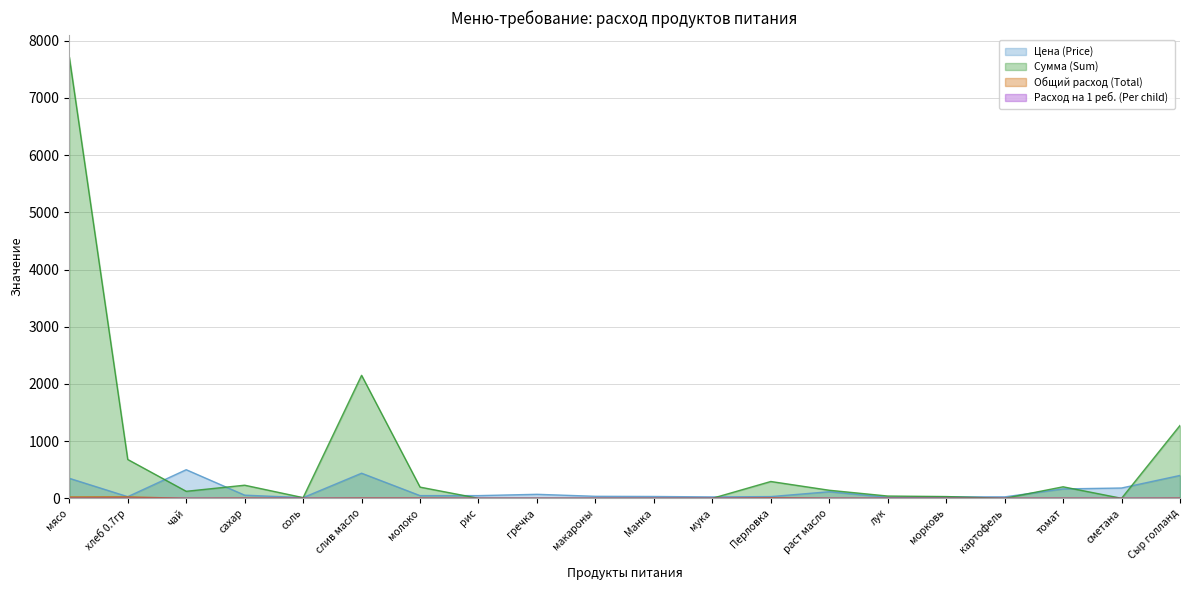

Reading left to right, list all the values displayed in this chart.

Цена (Price): мясо=350.0	хлеб 0.7гр=28.6	чай=500.0	сахар=55.0	соль=12.0	слив масло=438.9	молоко=47.0	рис=47.0	гречка=70.0	макароны=35.0	Манка=32.0	мука=24.0	Перловка=30.0	раст масло=115.0	лук=18.0	морковь=25.0	картофель=25.0	томат=164.3	сметана=180.0	Сыр голланд=400.0
Сумма (Sum): мясо=7717.5	хлеб 0.7гр=679.0	чай=122.5	сахар=229.1	соль=11.8	слив масло=2150.6	молоко=195.8	рис=0.0	гречка=0.0	макароны=0.0	Манка=0.0	мука=0.0	Перловка=294.0	раст масло=140.9	лук=39.7	морковь=30.6	картофель=0.0	томат=201.3	сметана=0.0	Сыр голланд=1274.0
Общий расход (Total): мясо=22.1	хлеб 0.7гр=23.8	чай=0.2	сахар=4.2	соль=1.0	слив масло=4.9	молоко=4.2	рис=0.0	гречка=0.0	макароны=0.0	Манка=0.0	мука=0.0	Перловка=9.8	раст масло=1.2	лук=2.2	морковь=1.2	картофель=0.0	томат=1.2	сметана=0.0	Сыр голланд=3.2
Расход на 1 реб. (Per child): мясо=0.1	хлеб 0.7гр=0.1	чай=0.0	сахар=0.0	соль=0.0	слив масло=0.0	молоко=0.0	рис=0.0	гречка=0.0	макароны=0.0	Манка=0.0	мука=0.0	Перловка=0.0	раст масло=0.0	лук=0.0	морковь=0.0	картофель=0.0	томат=0.0	сметана=0.0	Сыр голланд=0.0